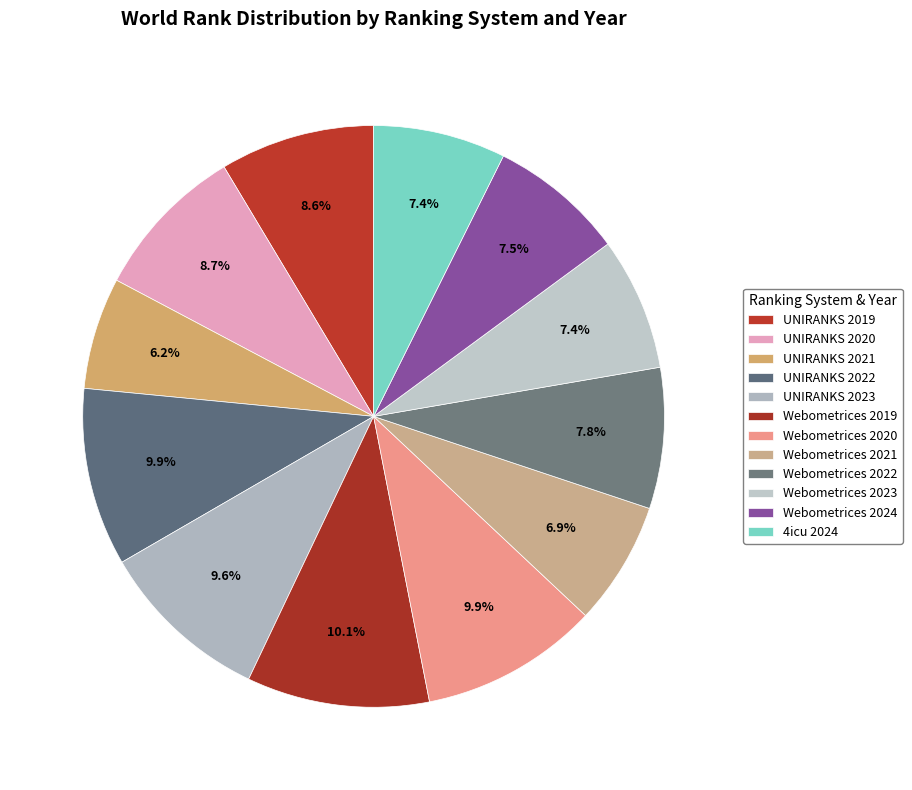

Rank the categories by value from highest to lowest.

Webometrices 2019, Webometrices 2020, UNIRANKS 2022, UNIRANKS 2023, UNIRANKS 2020, UNIRANKS 2019, Webometrices 2022, Webometrices 2024, Webometrices 2023, 4icu 2024, Webometrices 2021, UNIRANKS 2021